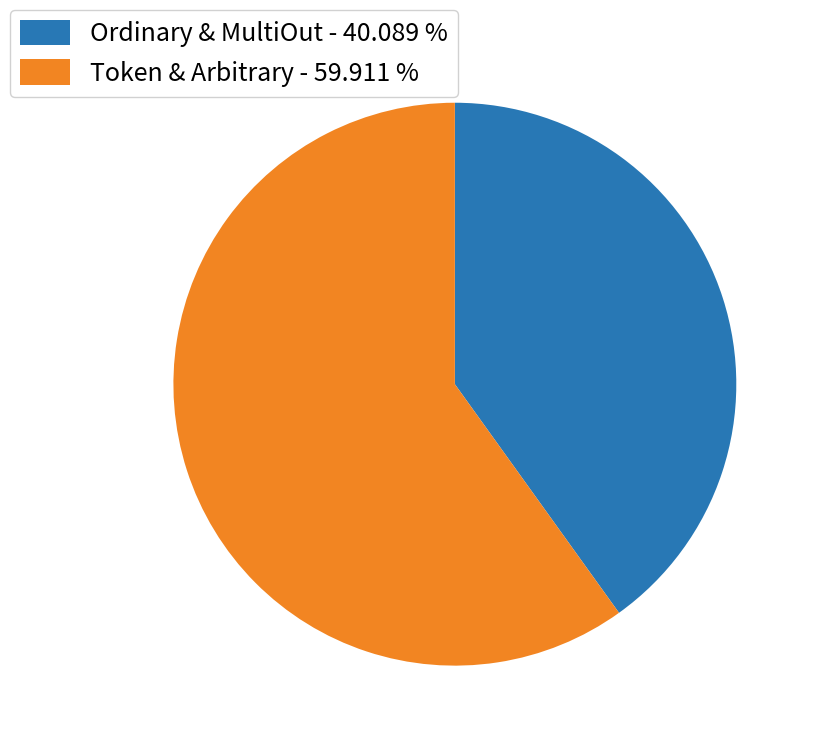

What is the largest slice in the pie chart?

Token & Arbitrary - 59.911 %